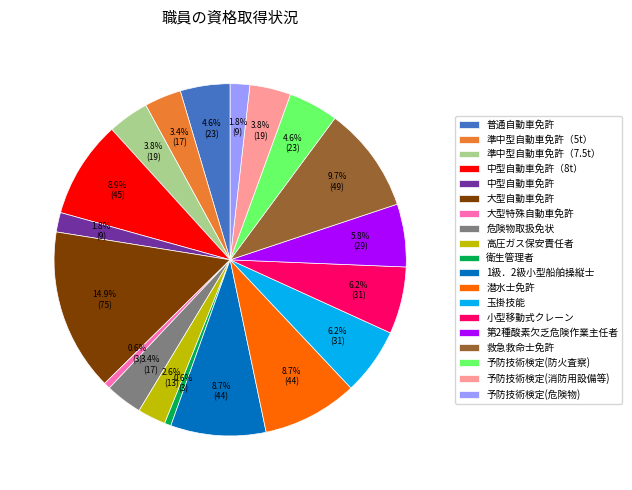

How many slices are in this pie chart?

19